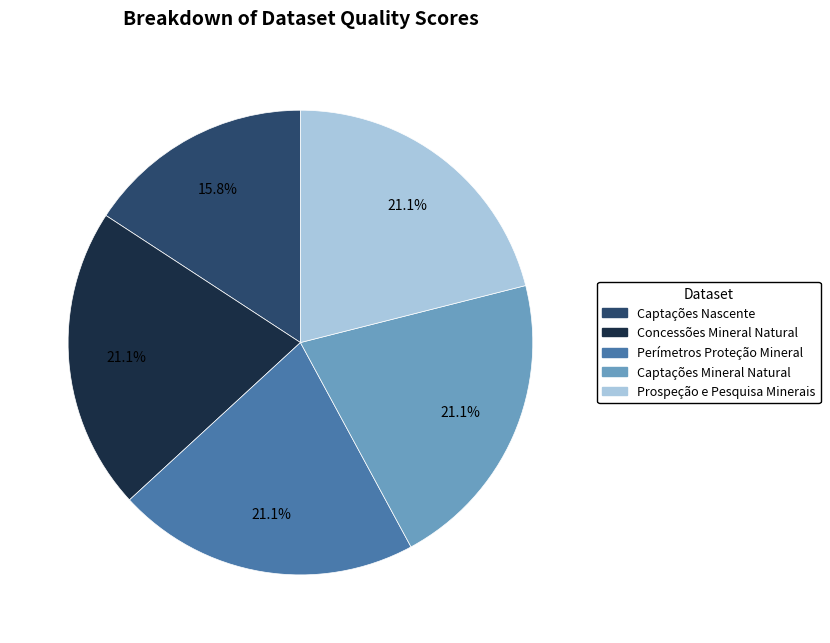

How many slices are in this pie chart?

5